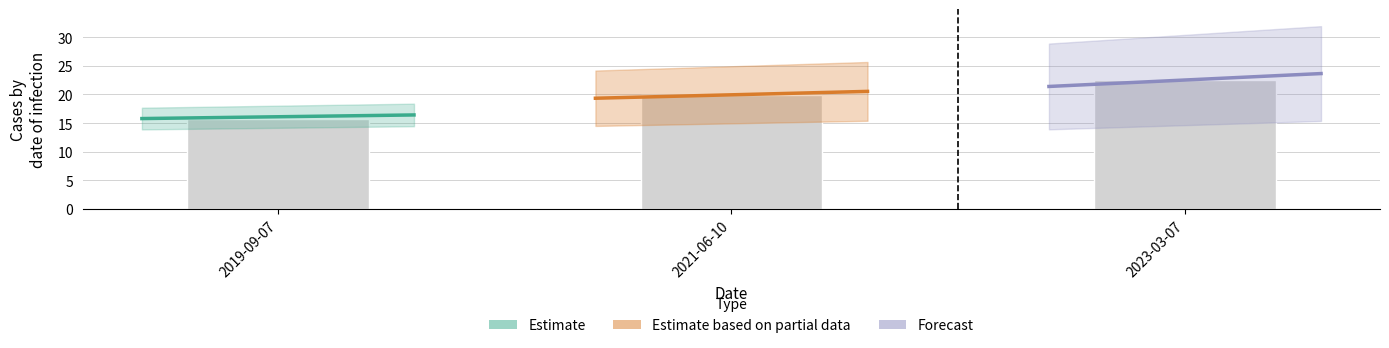

Are the bars grouped side by side (vs. stacked)?

Yes